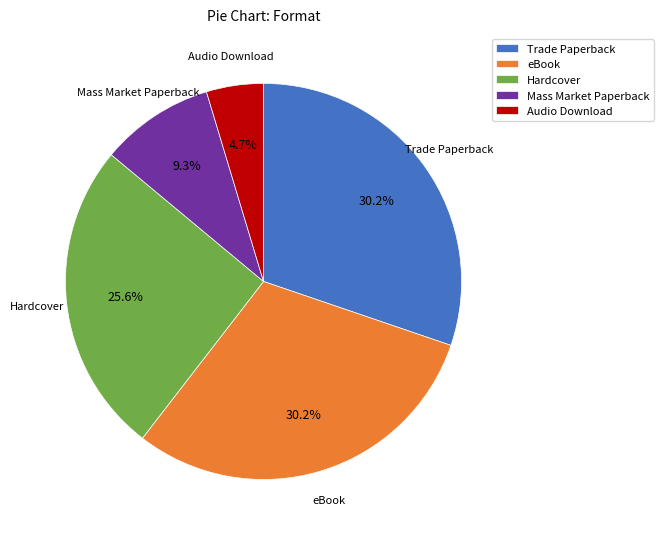

The Mass Market Paperback slice represents 9% of the pie. True or false?

True